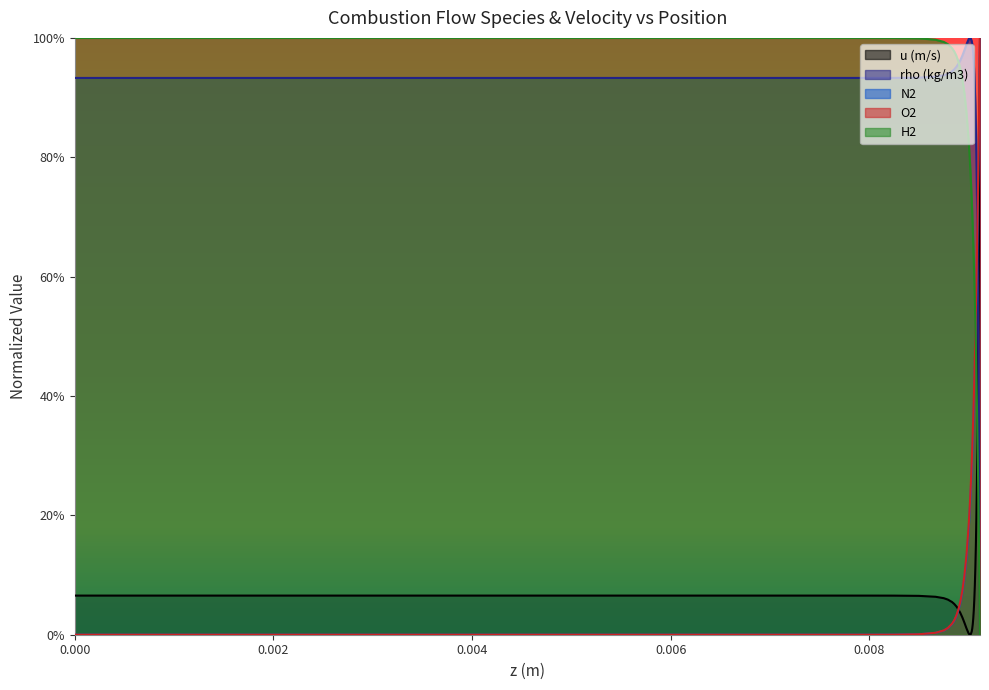

What are all the series names shown in the legend?

u (m/s), rho (kg/m3), N2, O2, H2